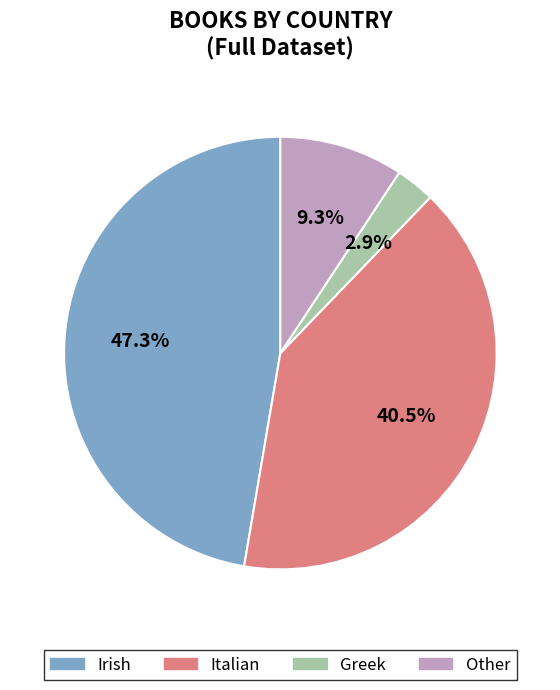

What percentage is the Other slice, to the nearest percent?

9%